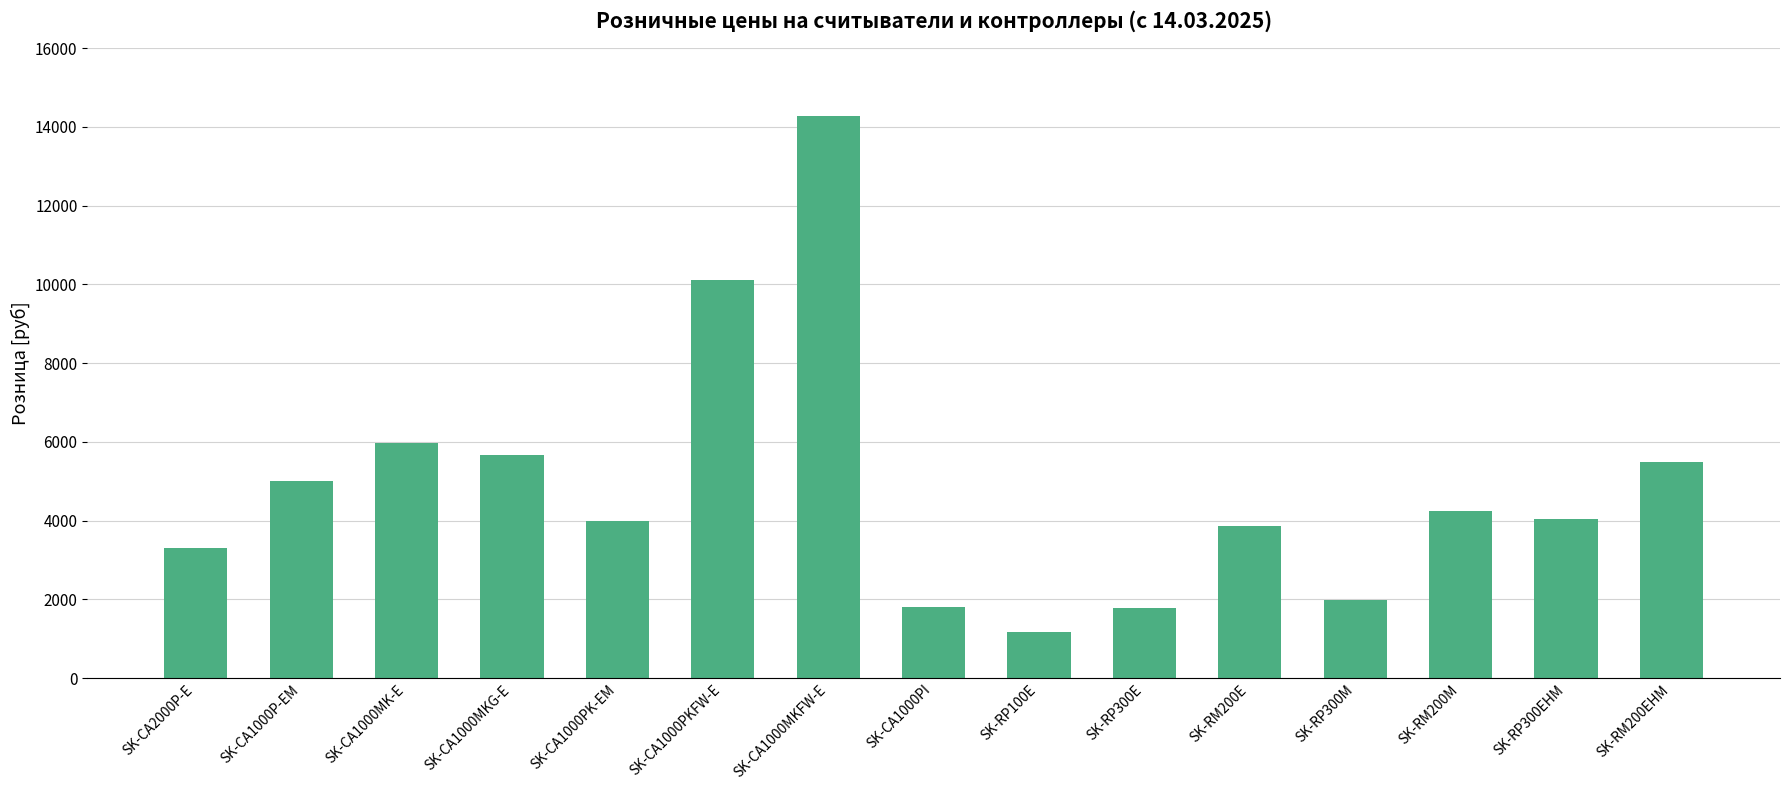

What is the greatest value displayed?

14269.0